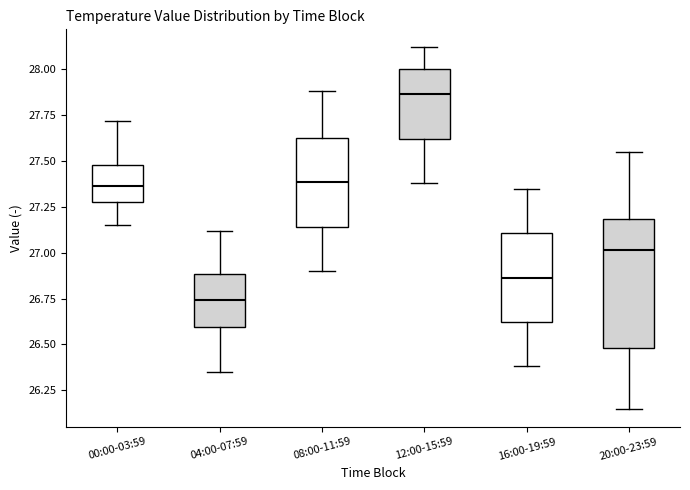

Reading left to right, read every box against the y-axis: the position of its median line, the range the box covers, and the ends of its whiskers. The values are not printed on the chart, so give them approximately, as read against the axis.

00:00-03:59: median 27.35, box 27.30 to 27.50, whiskers 27.15 to 27.70
04:00-07:59: median 26.75, box 26.60 to 26.90, whiskers 26.35 to 27.10
08:00-11:59: median 27.40, box 27.15 to 27.65, whiskers 26.90 to 27.90
12:00-15:59: median 27.85, box 27.60 to 28.00, whiskers 27.40 to 28.10
16:00-19:59: median 26.85, box 26.60 to 27.10, whiskers 26.40 to 27.35
20:00-23:59: median 27.00, box 26.50 to 27.20, whiskers 26.15 to 27.55